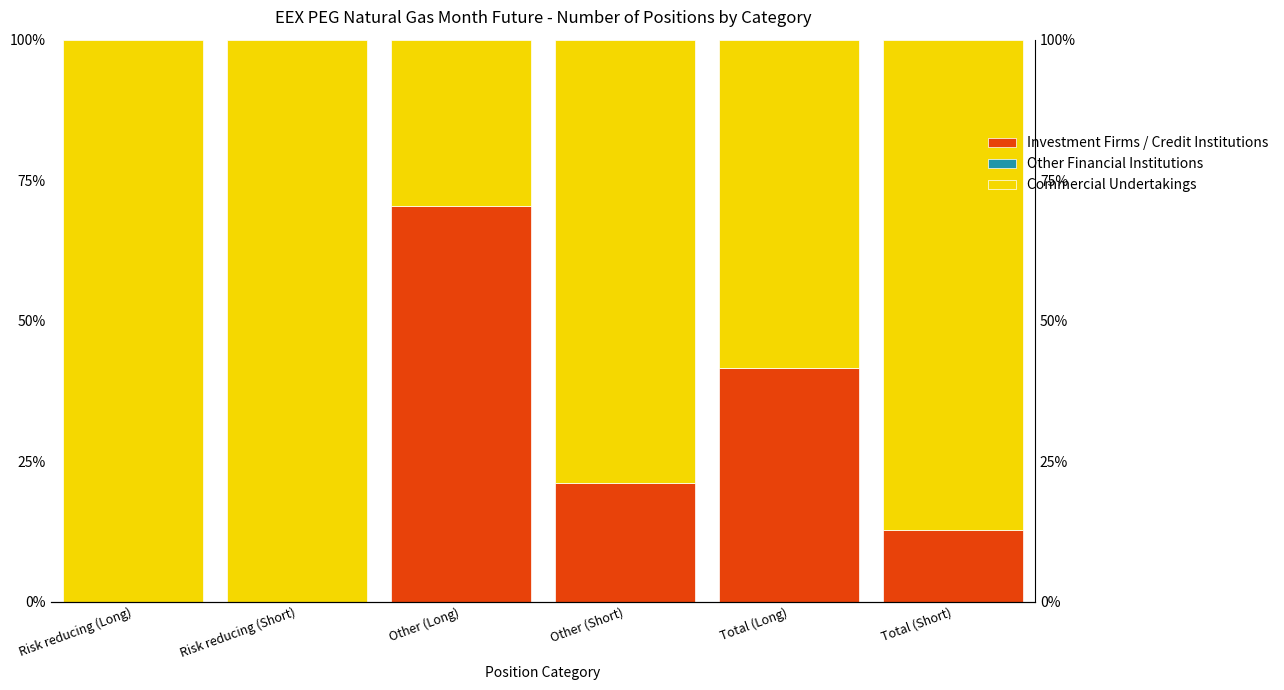

Which series has the largest total across all categories?

Commercial Undertakings